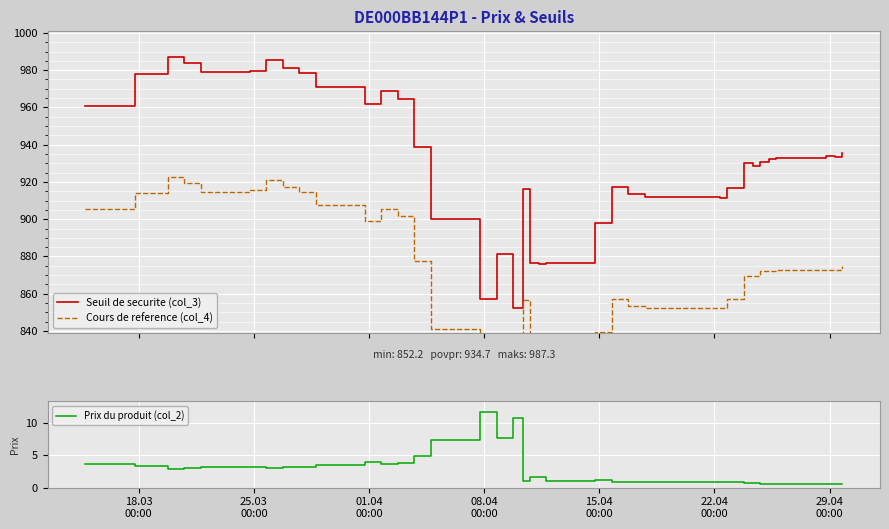

What is the maximum value for Cours de reference (col_4)?

922.8